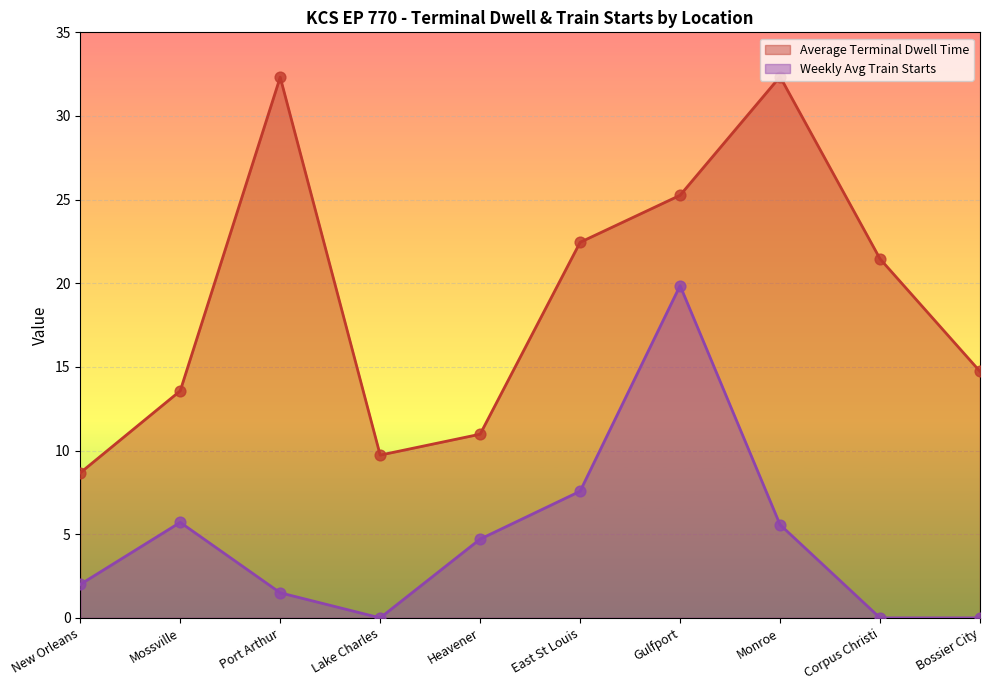

What are all the series names shown in the legend?

Average Terminal Dwell Time, Weekly Avg Train Starts